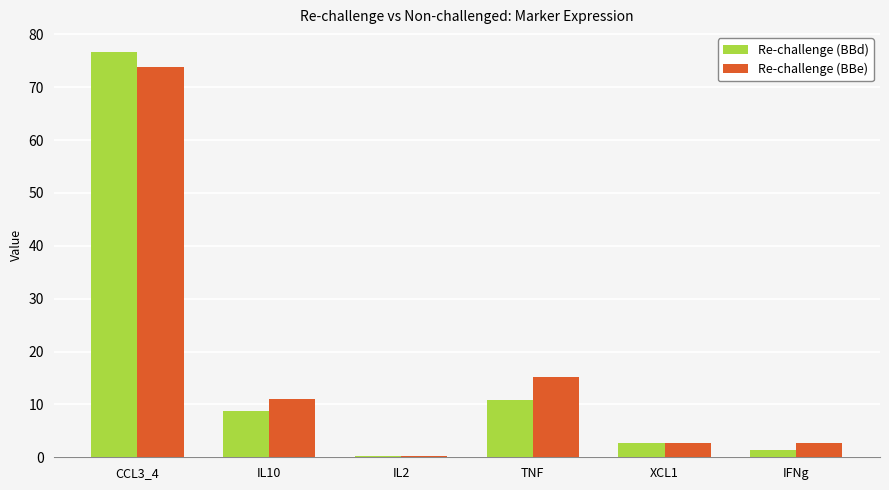

What is the sum of all Re-challenge (BBe) values?

105.5